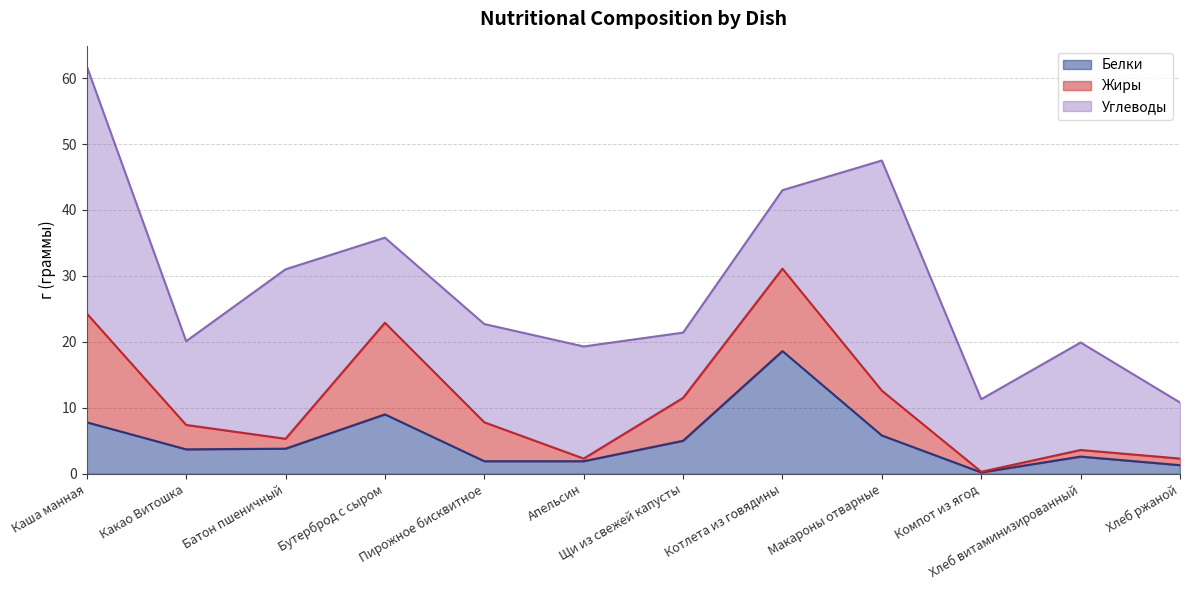

Rank the series at Пирожное бисквитное from lowest to highest value.

Белки, Жиры, Углеводы